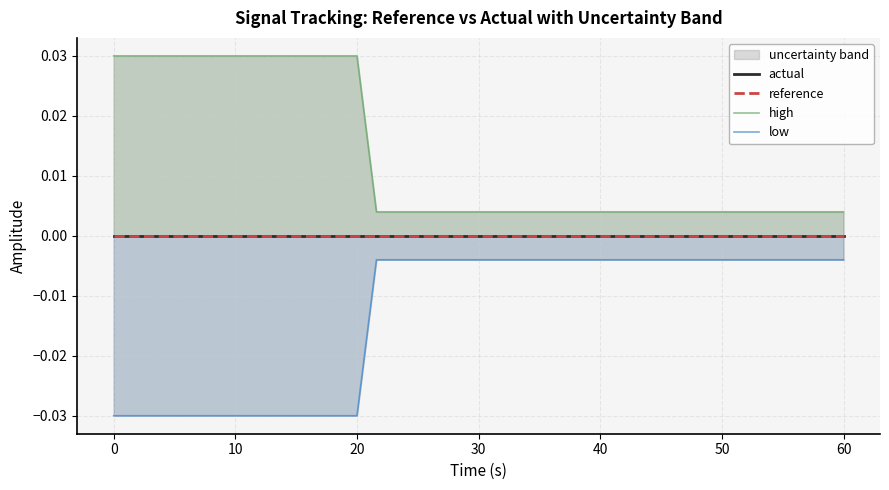

At 0, list the series in order from largest to smallest.

high, actual, reference, low